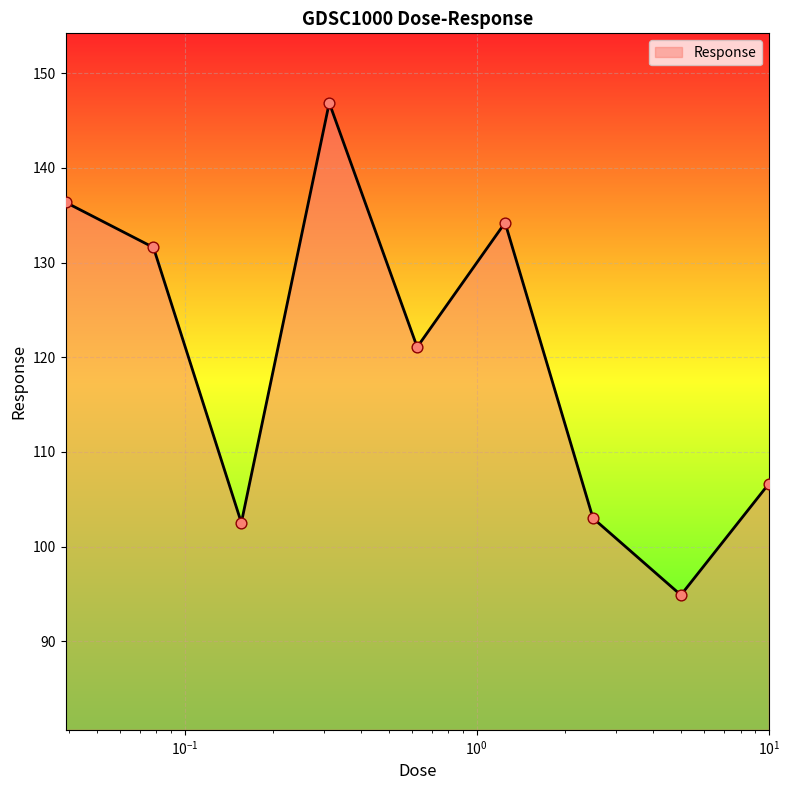

What is the difference between the maximum and minimum values?

52.0